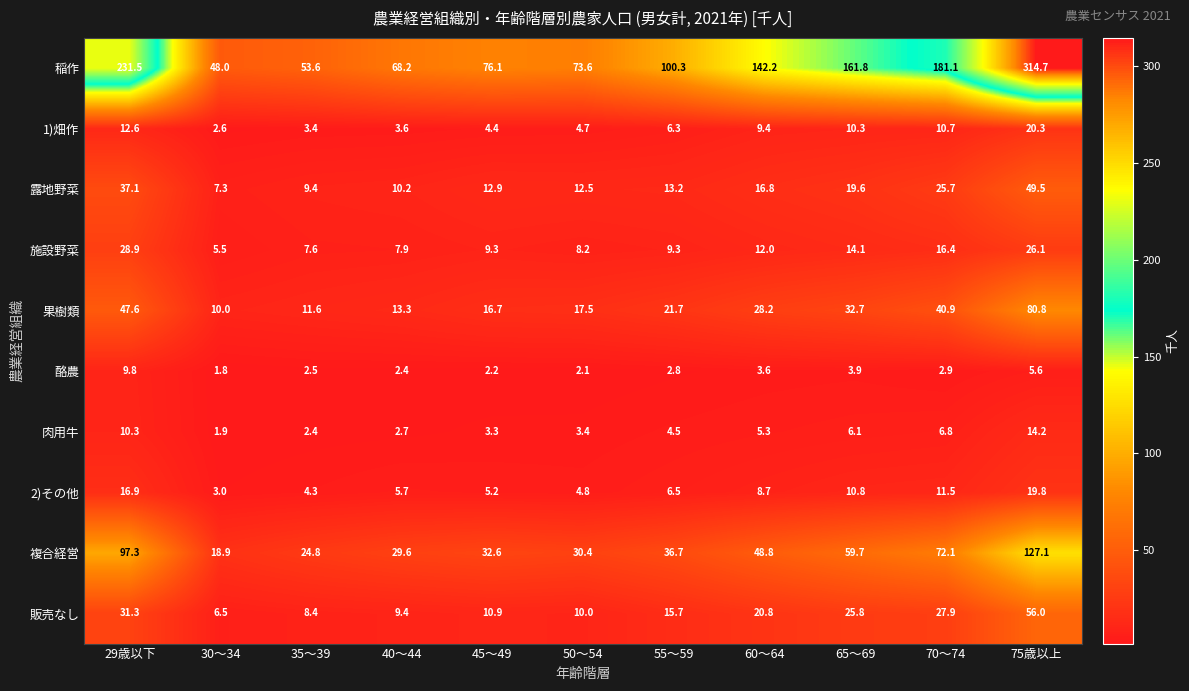

What is the greatest value displayed?

314.7